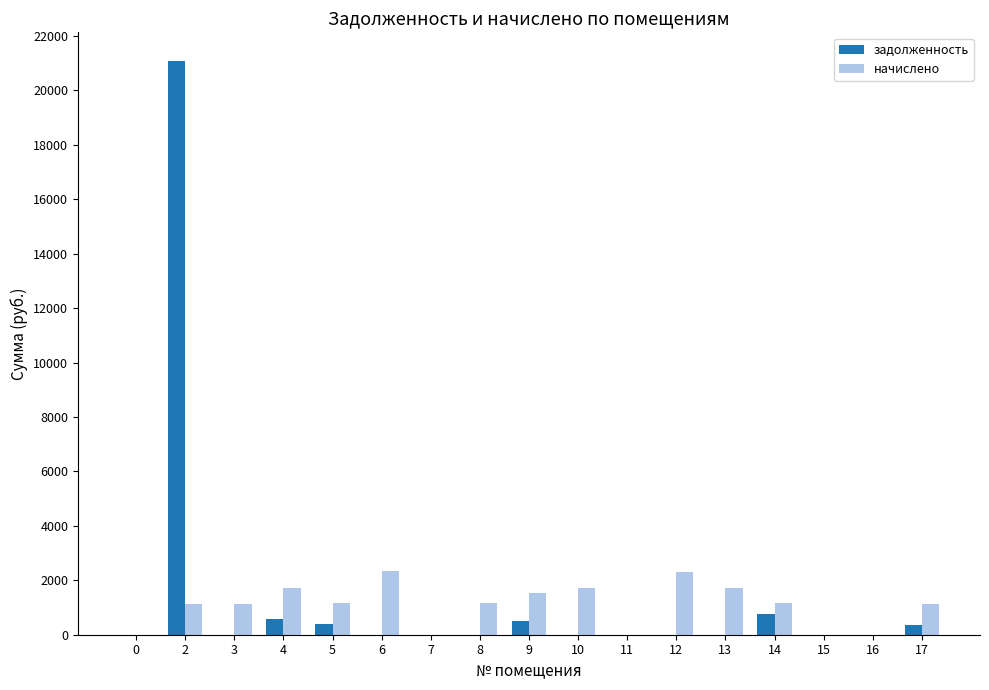

Which series changed the most between 0 and 4?

начислено